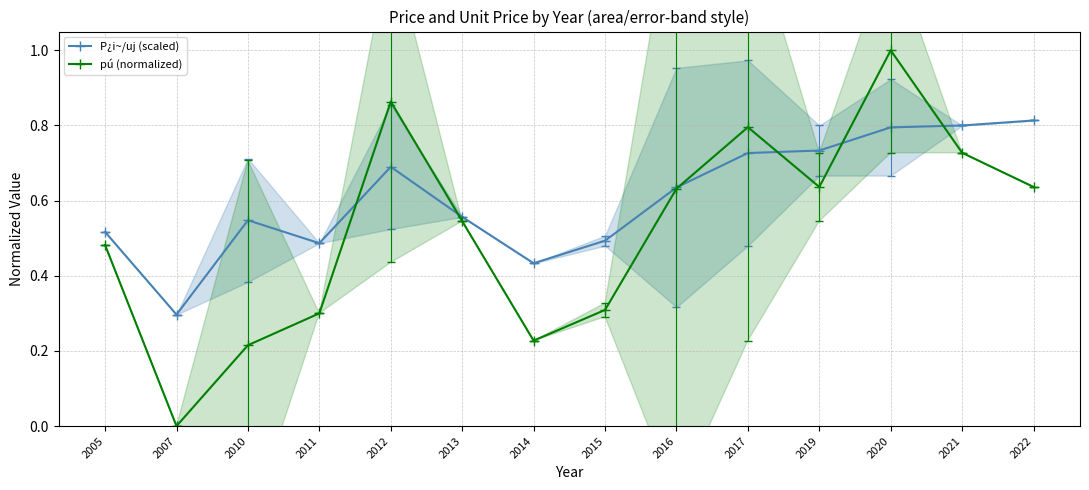

Is the value of P¿i~/uj (scaled) at 2017 greater than the value of pú (normalized) at 2021?

No